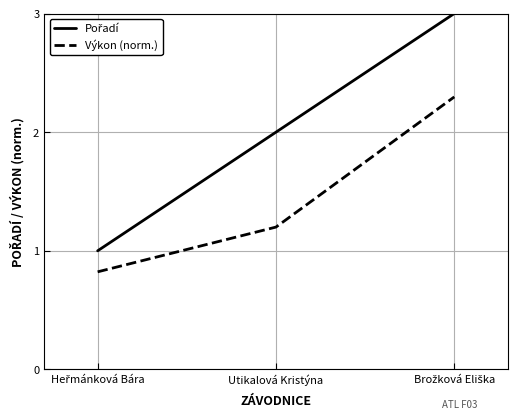

What is the average value of the Výkon (norm.) series?

1.4